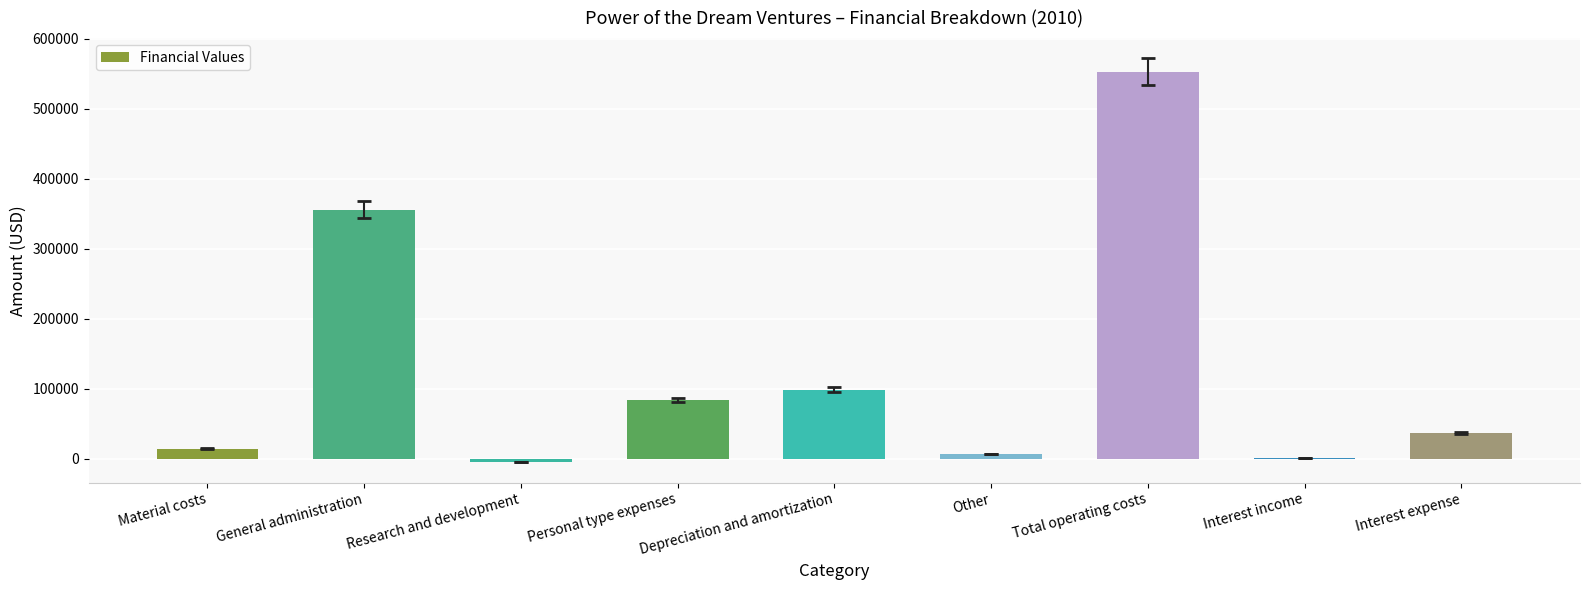

Which has a higher value, Total operating costs or Other?

Total operating costs